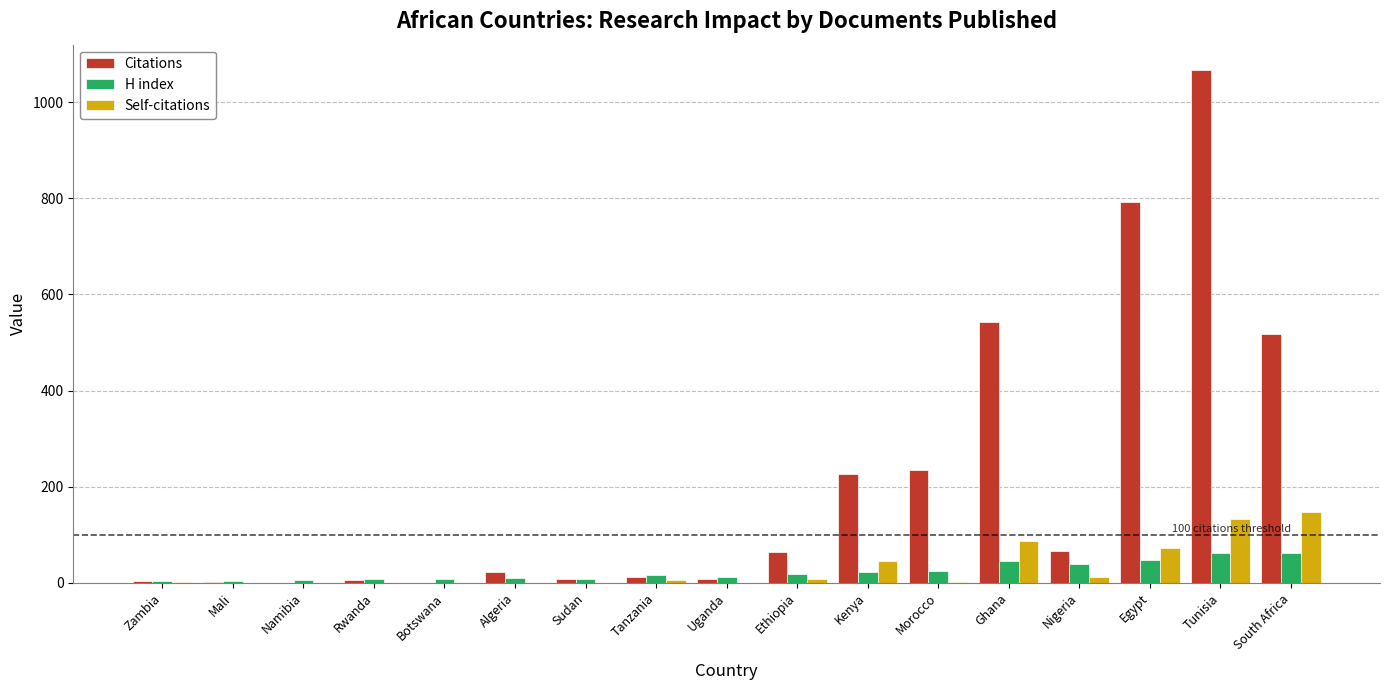

At which category is the sum across all series the highest?

Tunisia